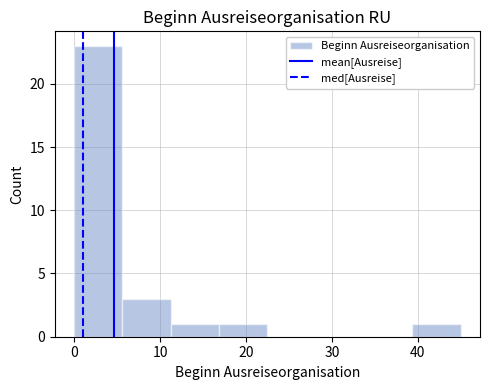

Reading left to right, list every bar in this chart as the range it spans on the x-axis followed by its height. Neither the bar edges nor the heights are printed on the chart, so give them approximately, as read against the axes.

0 to 6: 23
6 to 11: 3
11 to 17: 1
17 to 23: 1
23 to 28: 0
28 to 34: 0
34 to 39: 0
39 to 45: 1